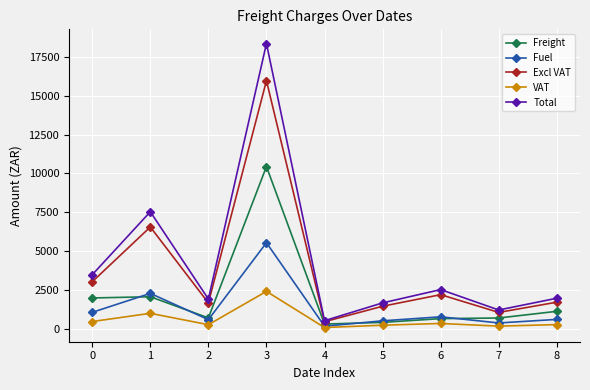

True or false: Fuel has more than 2 points higher than both neighbors.

True